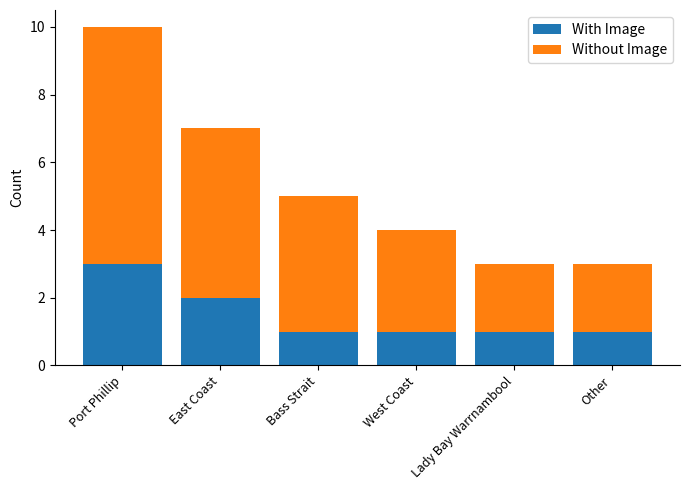

Reading left to right, transcribe the values for With Image.

3	2	1	1	1	1